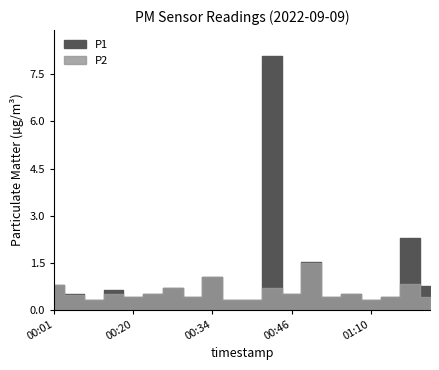

Rank the series by their maximum value, from lowest to highest.

P2, P1